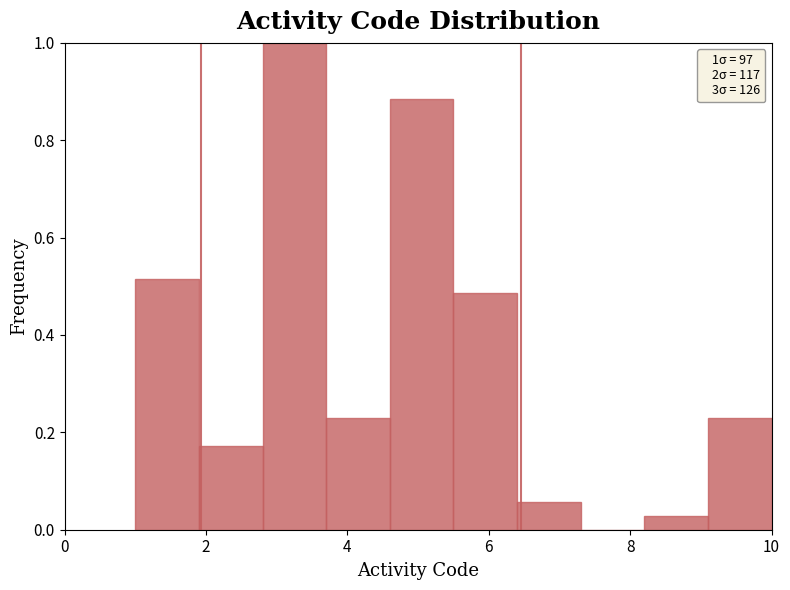

Over which range of the x-axis is the bar tallest?

2.8 to 3.7